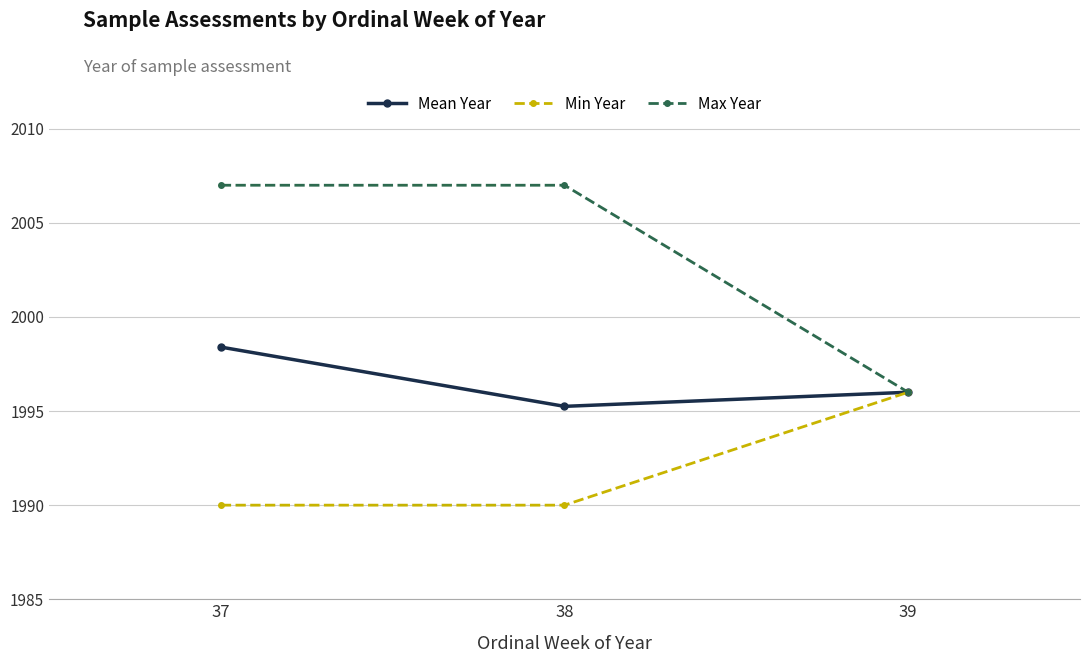

What is the greatest value displayed?

2007.0